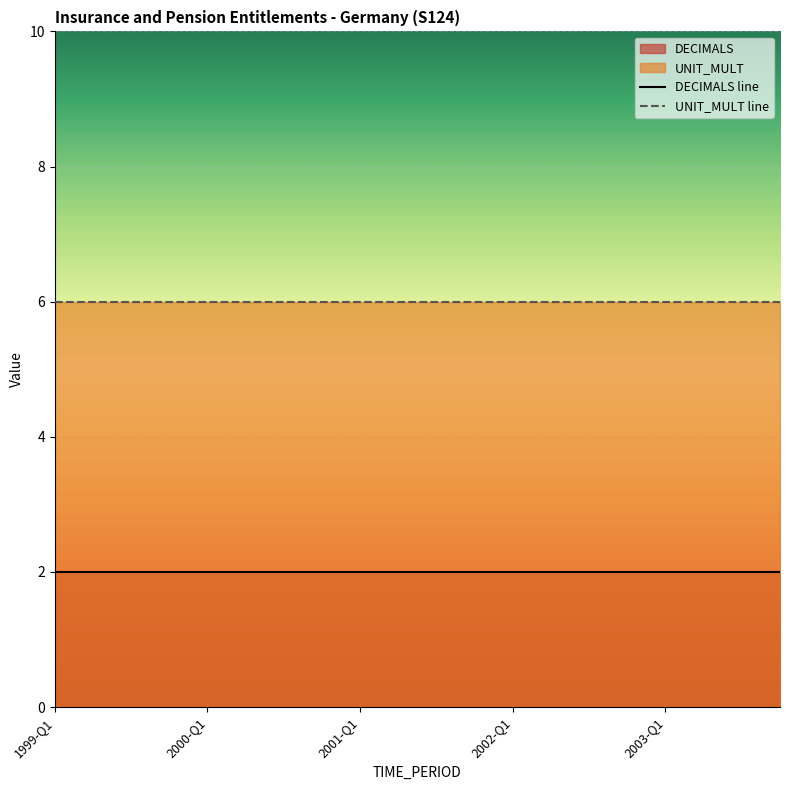

How many series are shown in this chart?

2